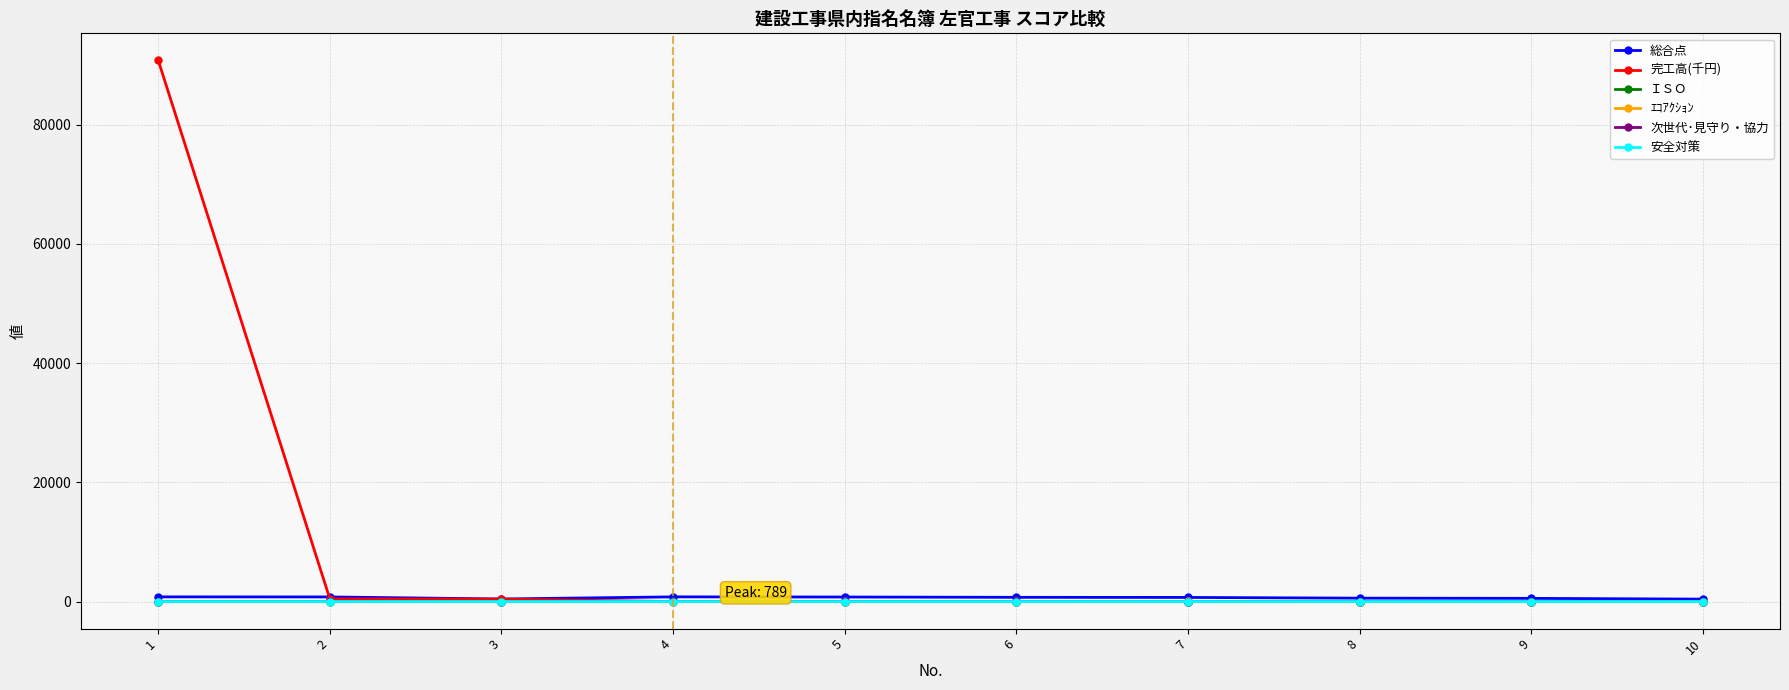

How many values in the 安全対策 series are below 5?

4